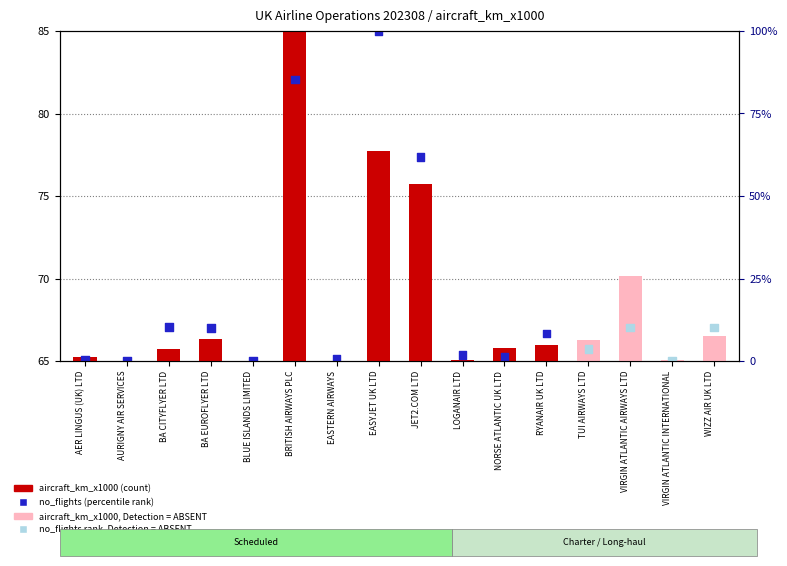

Approximately how many times larger is the value at VIRGIN ATLANTIC INTERNATIONAL compared to BRITISH AIRWAYS PLC?

0.8